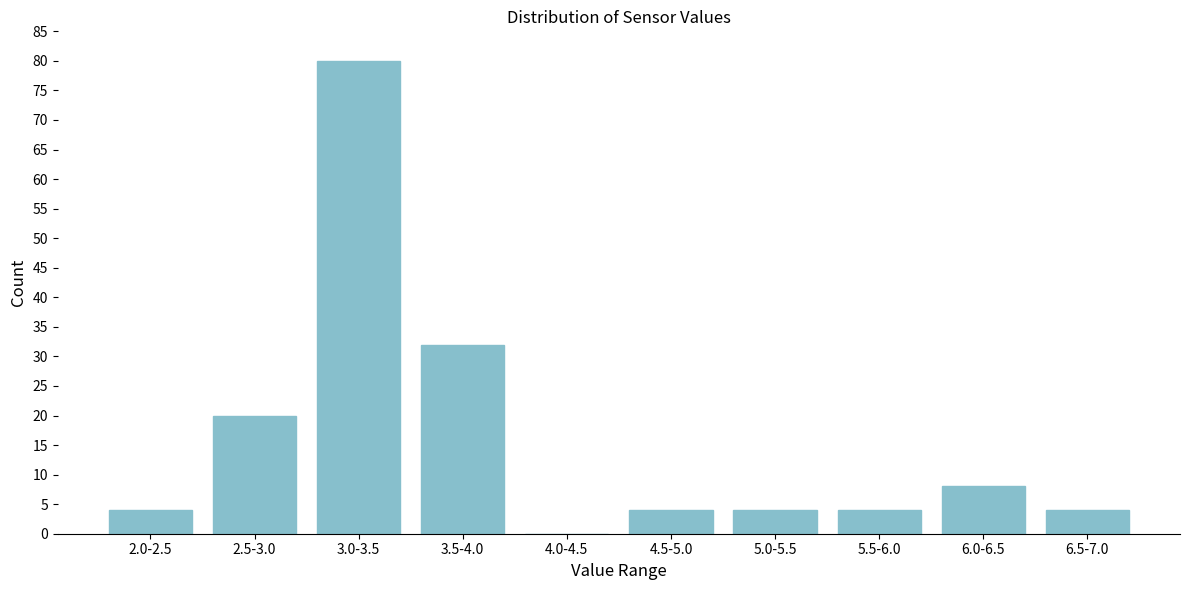

Reading left to right, what are all the values shown in this chart?

2.0-2.5=4	2.5-3.0=20	3.0-3.5=80	3.5-4.0=32	4.0-4.5=0	4.5-5.0=4	5.0-5.5=4	5.5-6.0=4	6.0-6.5=8	6.5-7.0=4